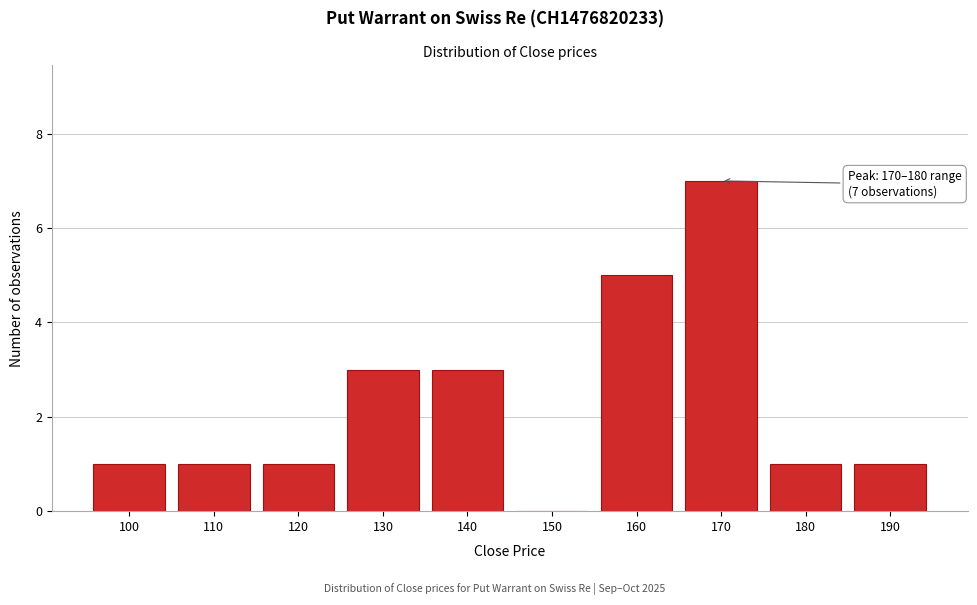

Reading right to left, what are all the values shown in this chart?

190=1	180=1	170=7	160=5	150=0	140=3	130=3	120=1	110=1	100=1